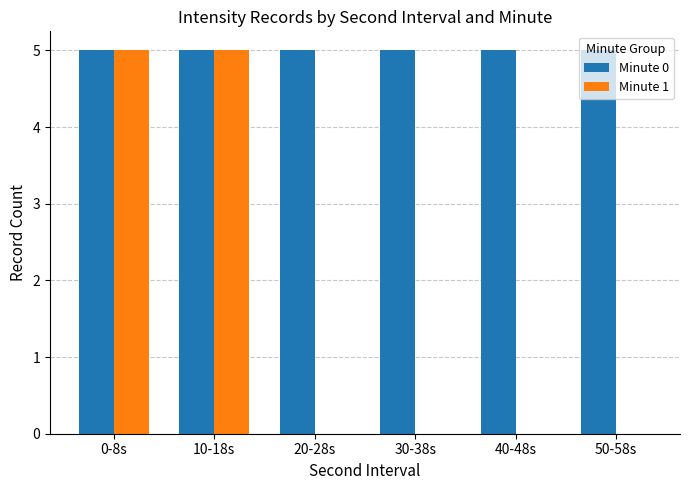

Reading right to left, transcribe all the data shown in this chart.

Minute 0: 5	5	5	5	5	5
Minute 1: 0	0	0	0	5	5